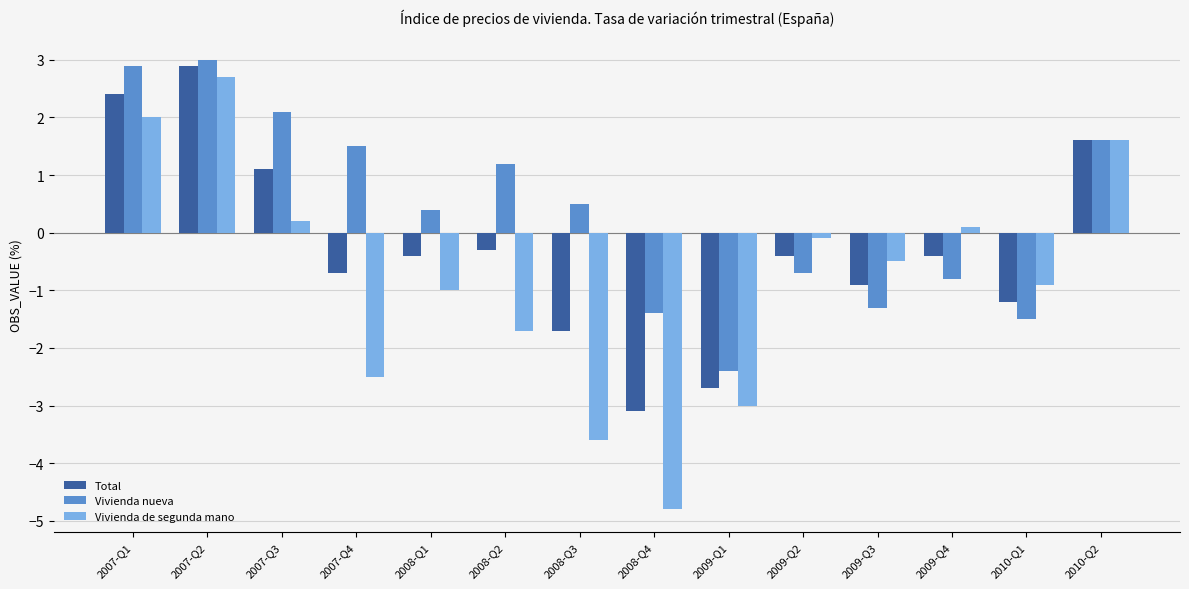

Is it true that Vivienda nueva equals 1.2 at 2008-Q2?

True